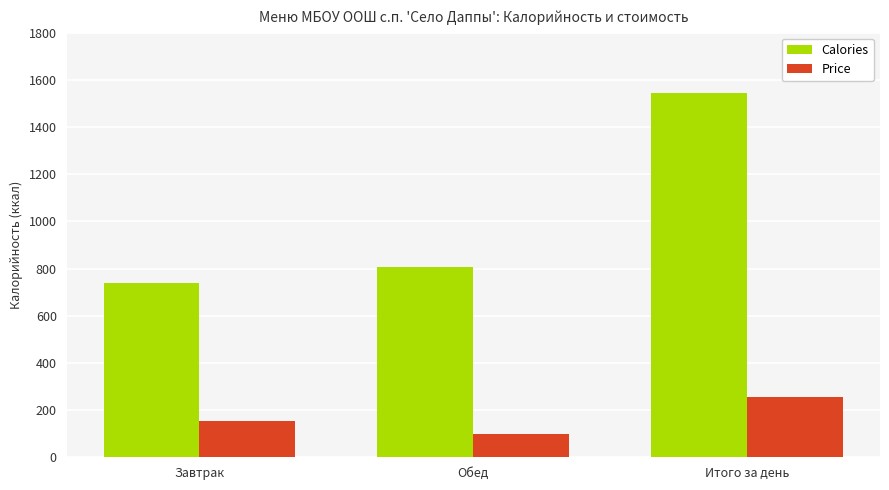

What is the total value across all series at Обед?

905.7